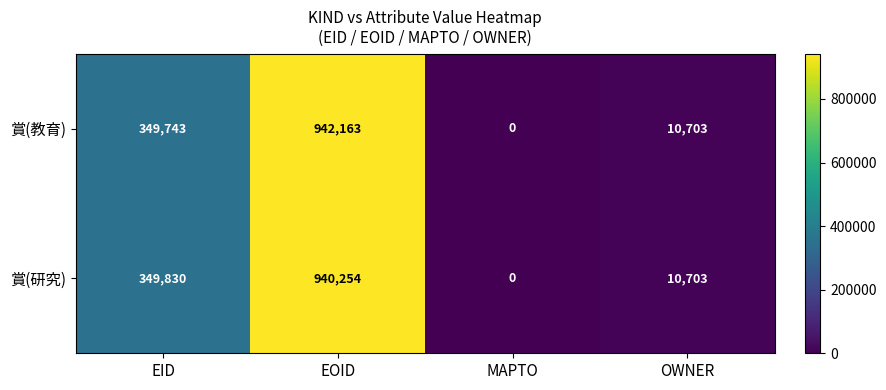

What is the total value across all series at OWNER?

21406